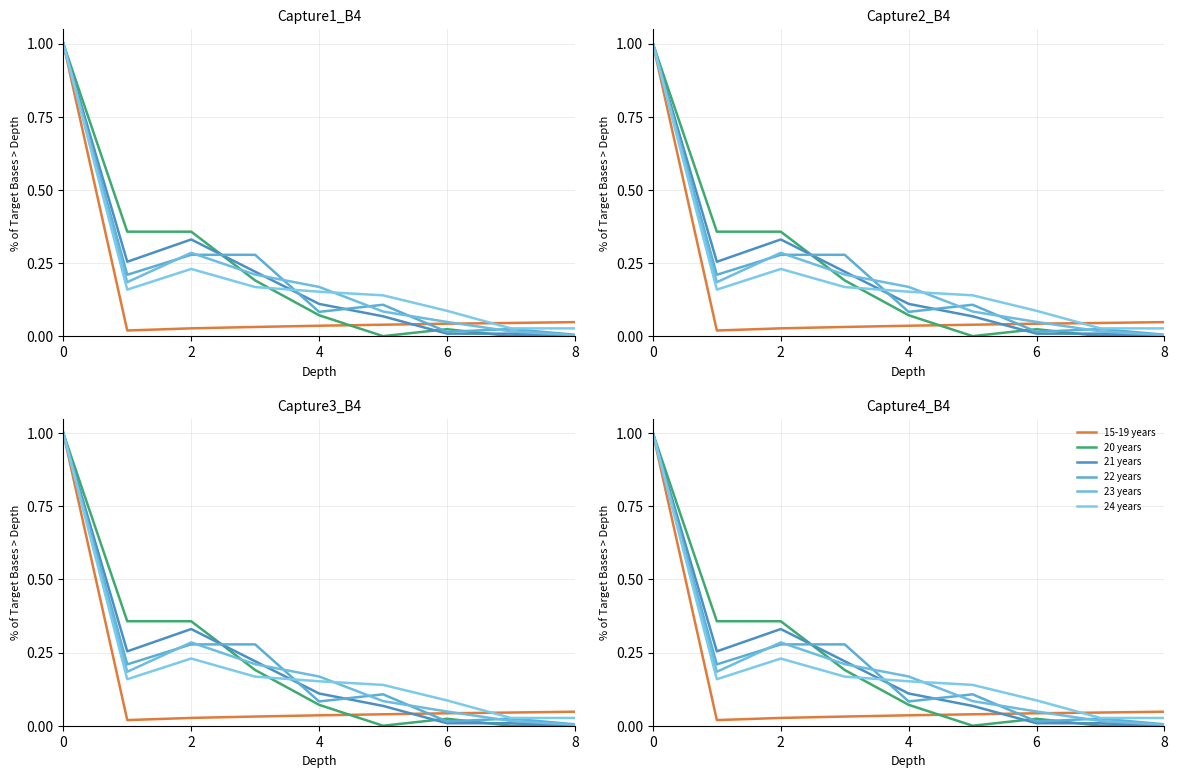

True or false: 23 years and 20 years cross at least once.

True